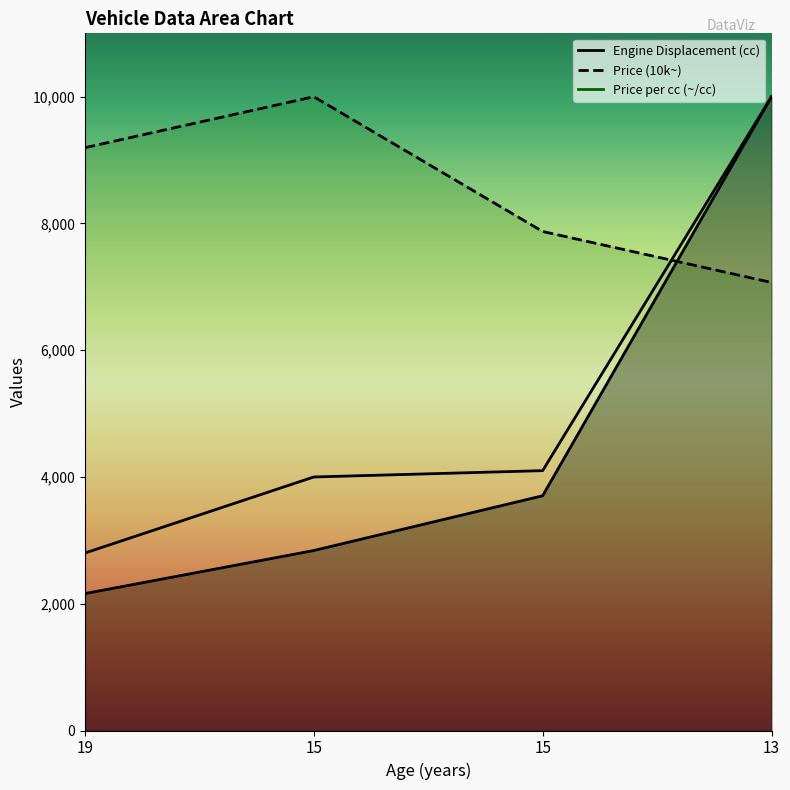

At which category is the sum across all series the highest?

13